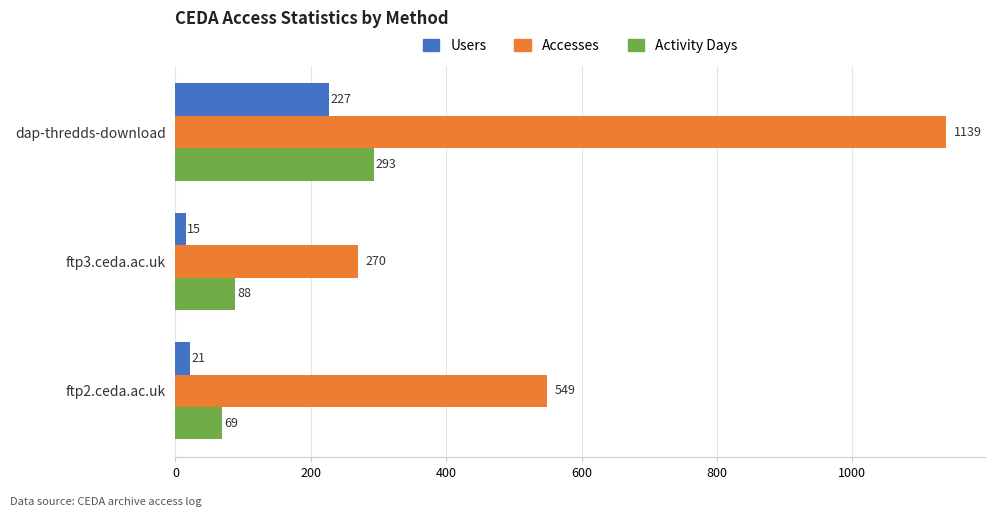

Count the Accesses values in the range 270 to 1139.

3